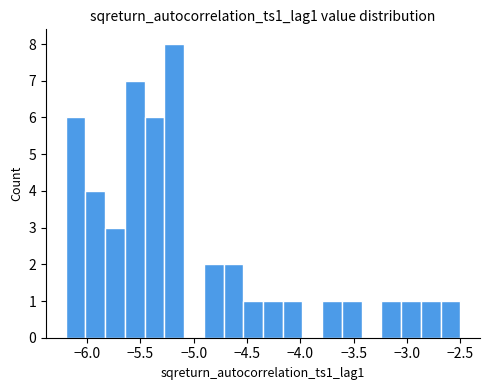

Read against the x-axis, roughly where is the centre of the tallest bar?

-5.20